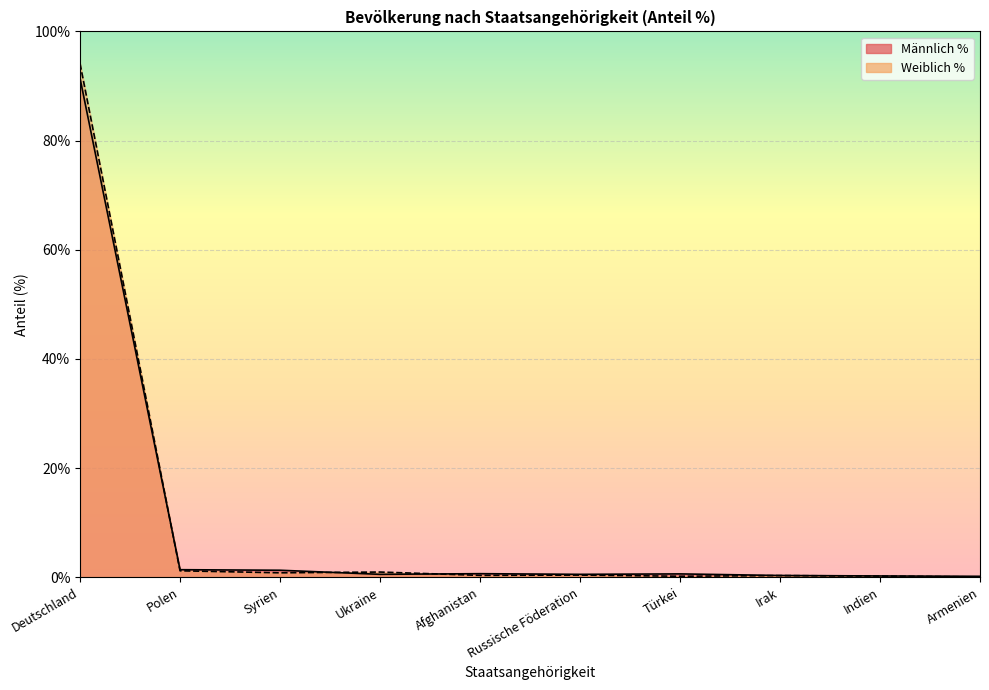

True or false: Männlich % has more than 1 points higher than both neighbors.

True